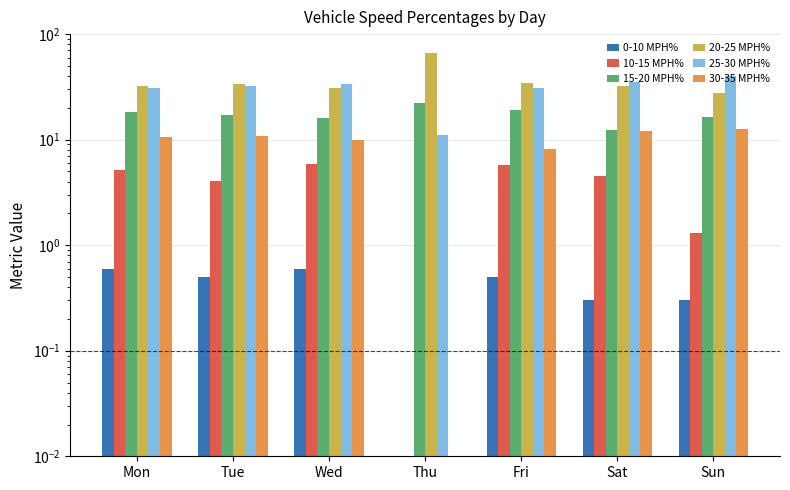

What is the value of the 10-15 MPH% bar at the 7th from the left?

1.3